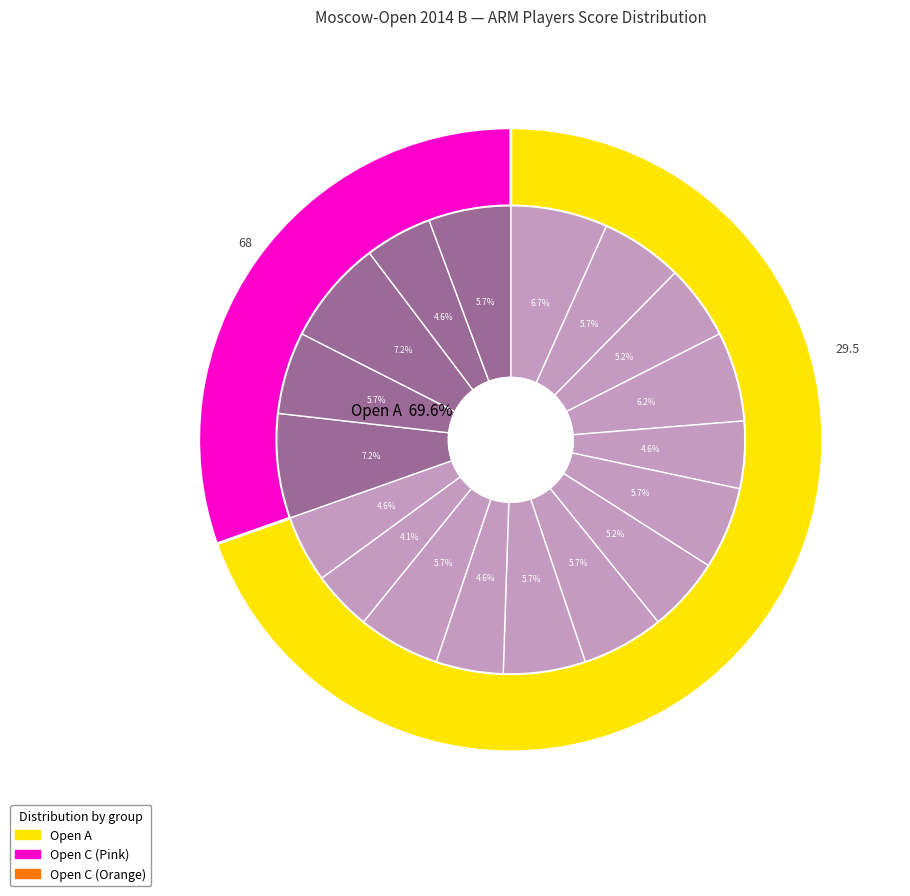

Is it true that Petrosyan Manuel is 6% of the pie?

True